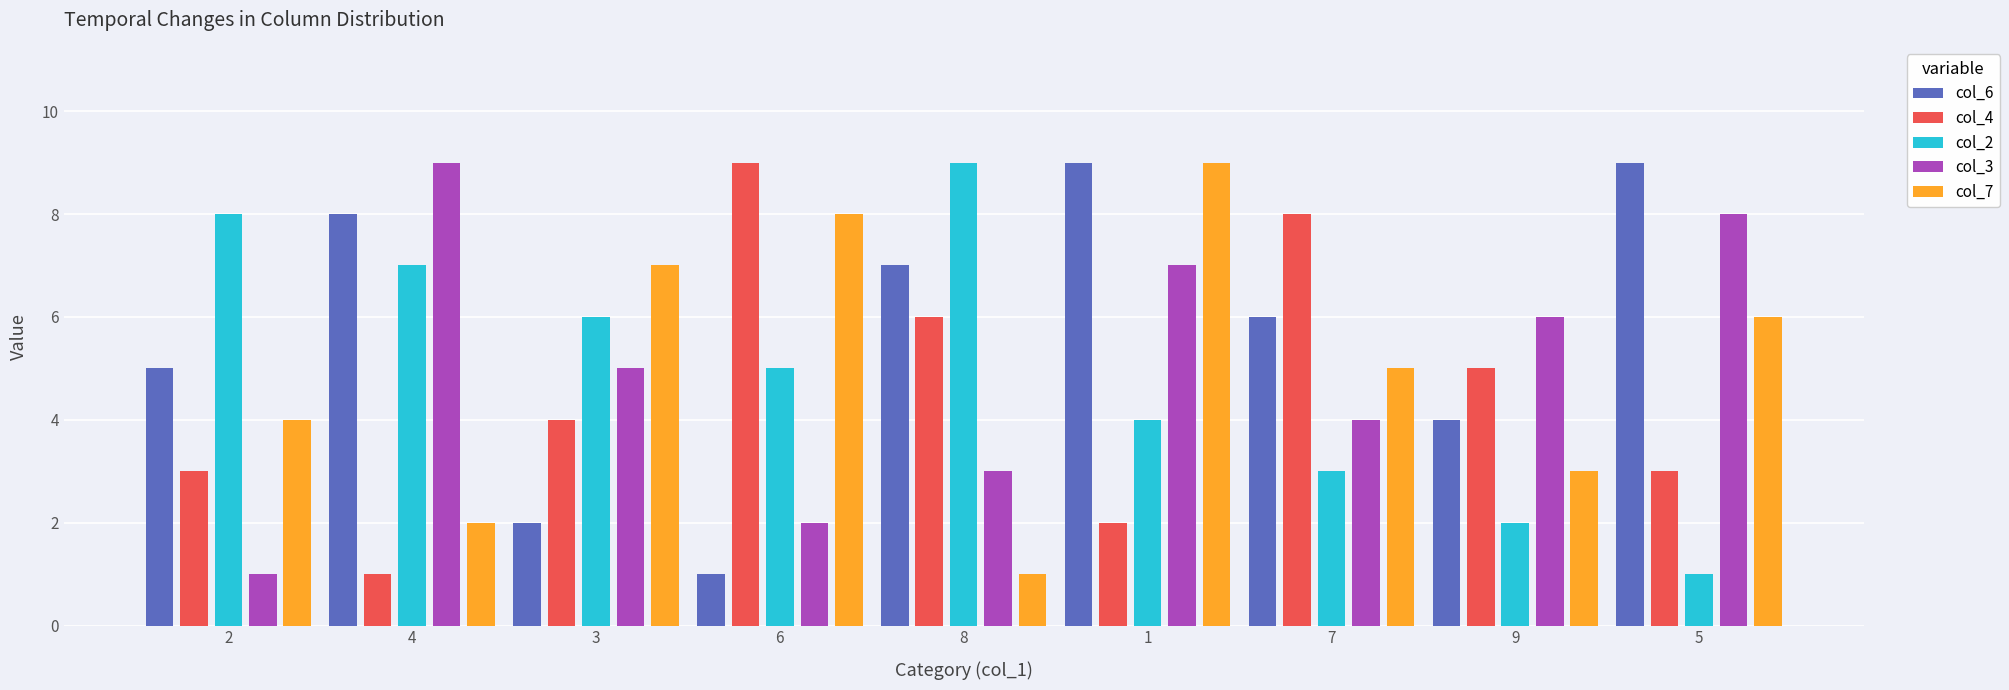

How many col_4 values are between 3 and 6?

5